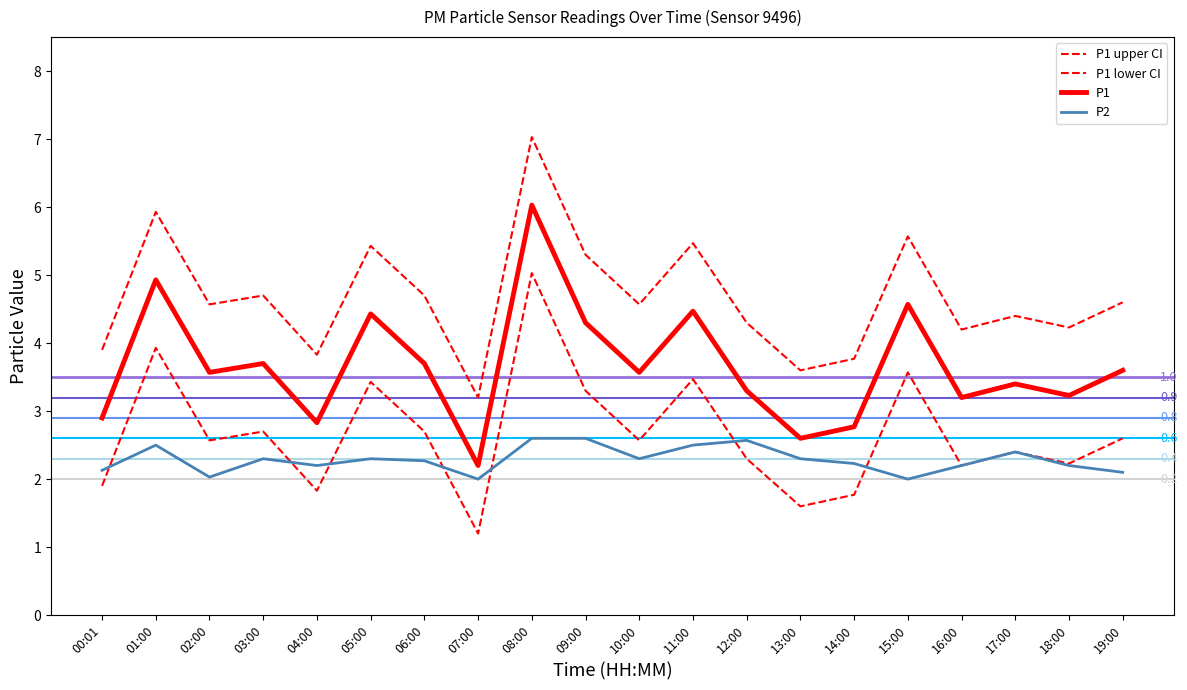

Which category has the highest value across all series?

08:00